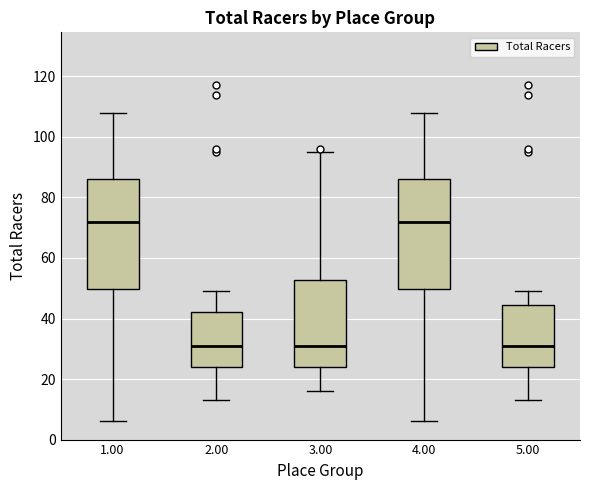

Where does the upper whisker of the box at x = 2.00 end on the y-axis? The values are not printed on the chart, so give them approximately, as read against the axis.

50